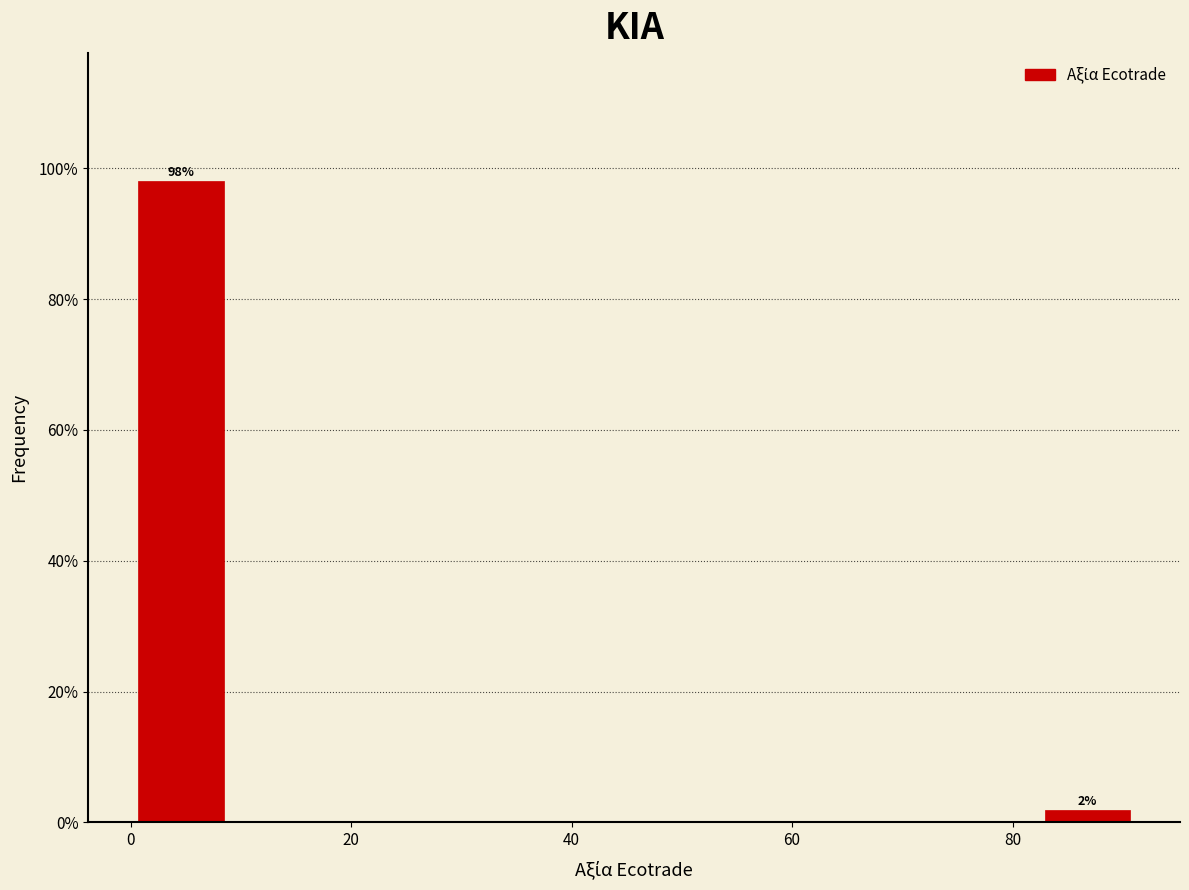

Over which range of the x-axis is the bar tallest?

0 to 10